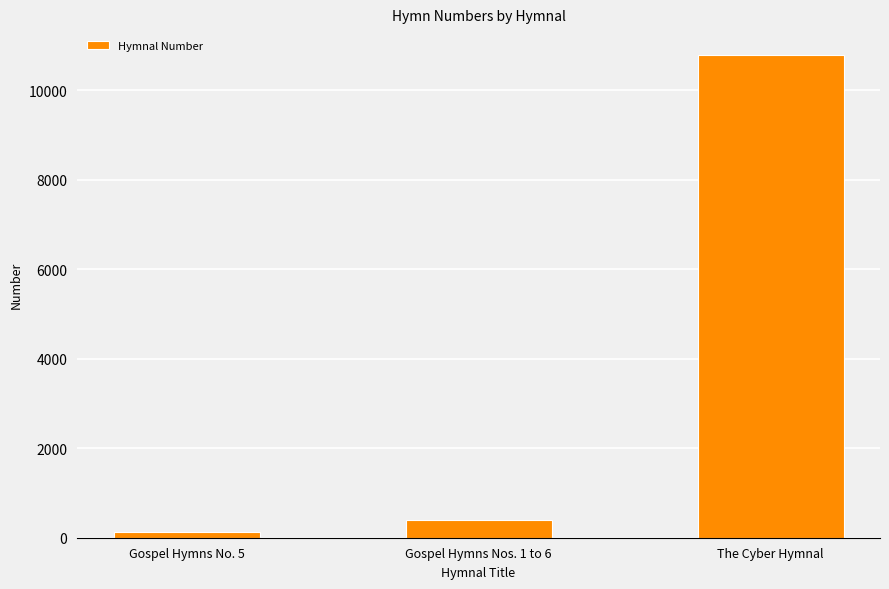

Rank the categories by value from lowest to highest.

Gospel Hymns No. 5, Gospel Hymns Nos. 1 to 6, The Cyber Hymnal